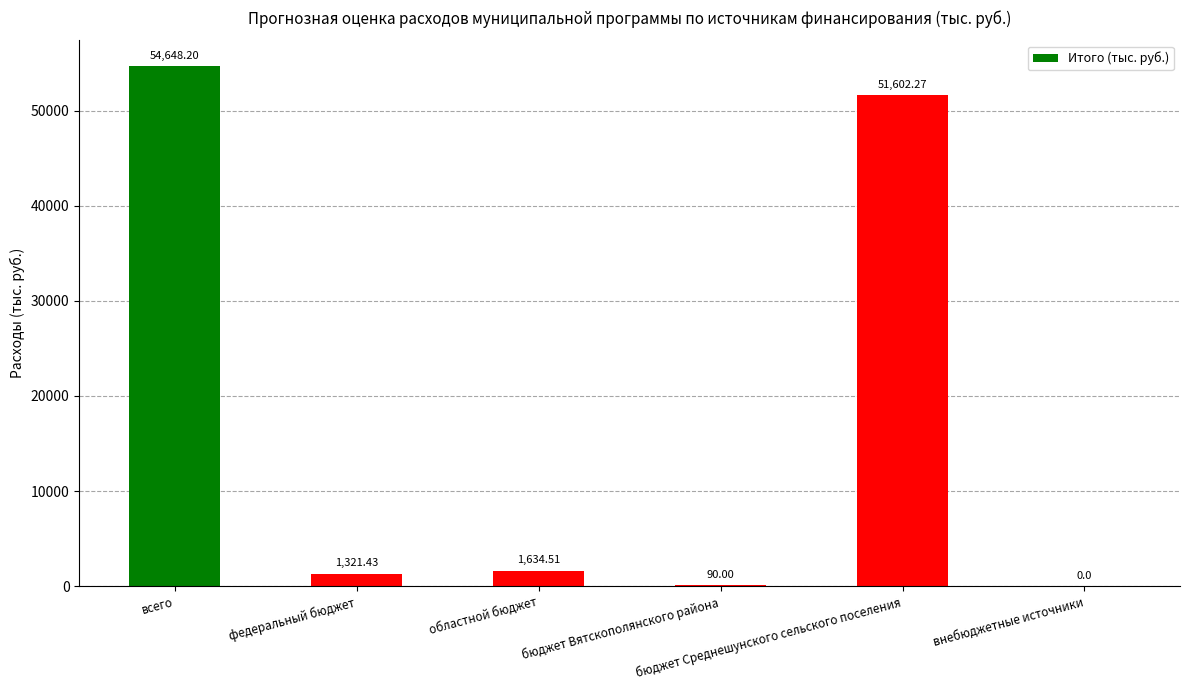

Rank the categories by value from highest to lowest.

всего, бюджет Среднешунского сельского поселения, областной бюджет, федеральный бюджет, бюджет Вятскополянского района, внебюджетные источники